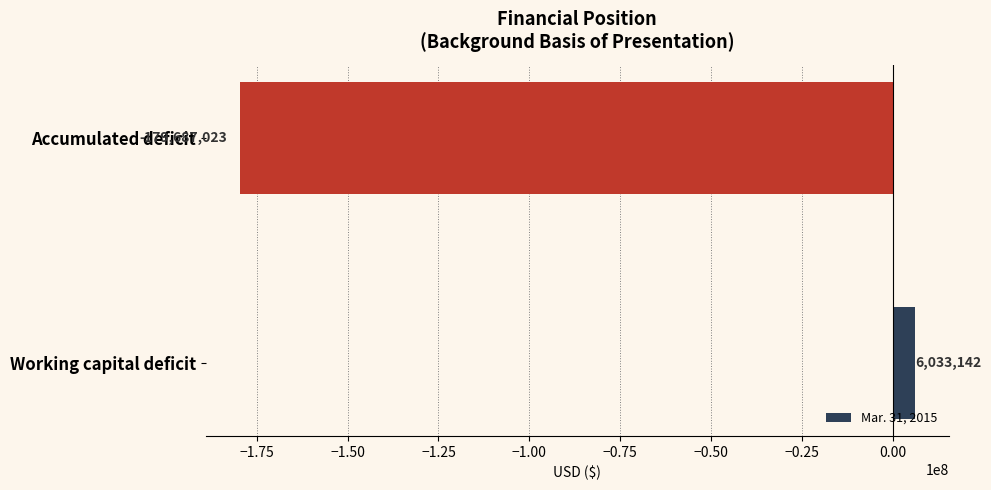

What is the difference between the maximum and minimum values?

185720165